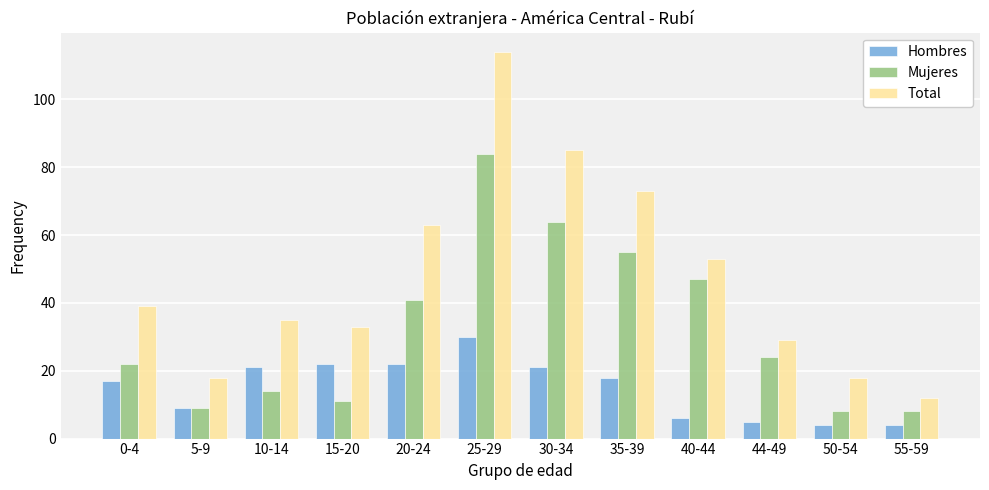

Reading right to left, list all the values displayed in this chart.

Hombres: 55-59=4	50-54=4	44-49=5	40-44=6	35-39=18	30-34=21	25-29=30	20-24=22	15-20=22	10-14=21	5-9=9	0-4=17
Mujeres: 55-59=8	50-54=8	44-49=24	40-44=47	35-39=55	30-34=64	25-29=84	20-24=41	15-20=11	10-14=14	5-9=9	0-4=22
Total: 55-59=12	50-54=18	44-49=29	40-44=53	35-39=73	30-34=85	25-29=114	20-24=63	15-20=33	10-14=35	5-9=18	0-4=39